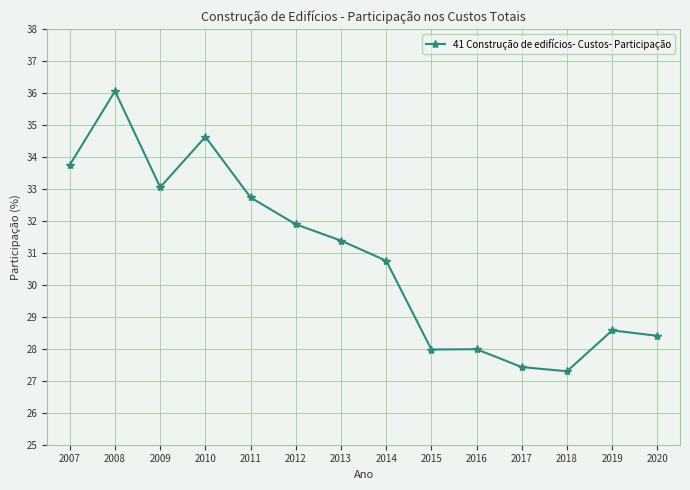

What is the approximate value at 2008?

36.1